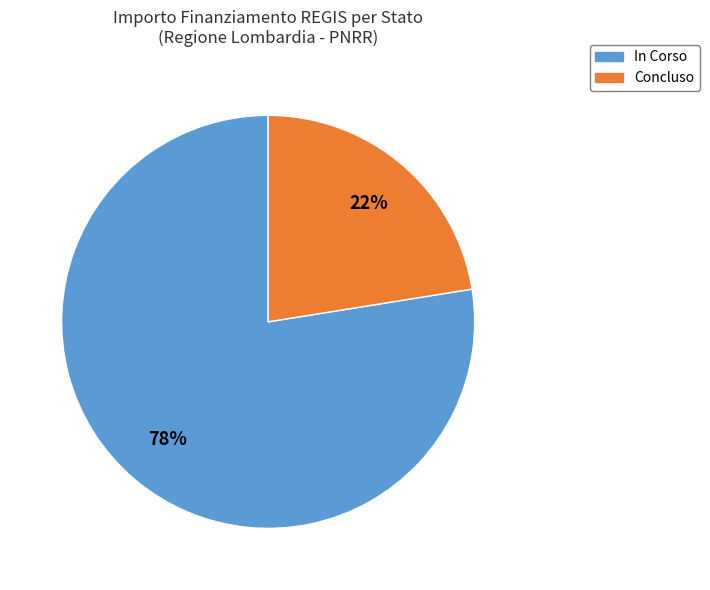

How many slices are in this pie chart?

2